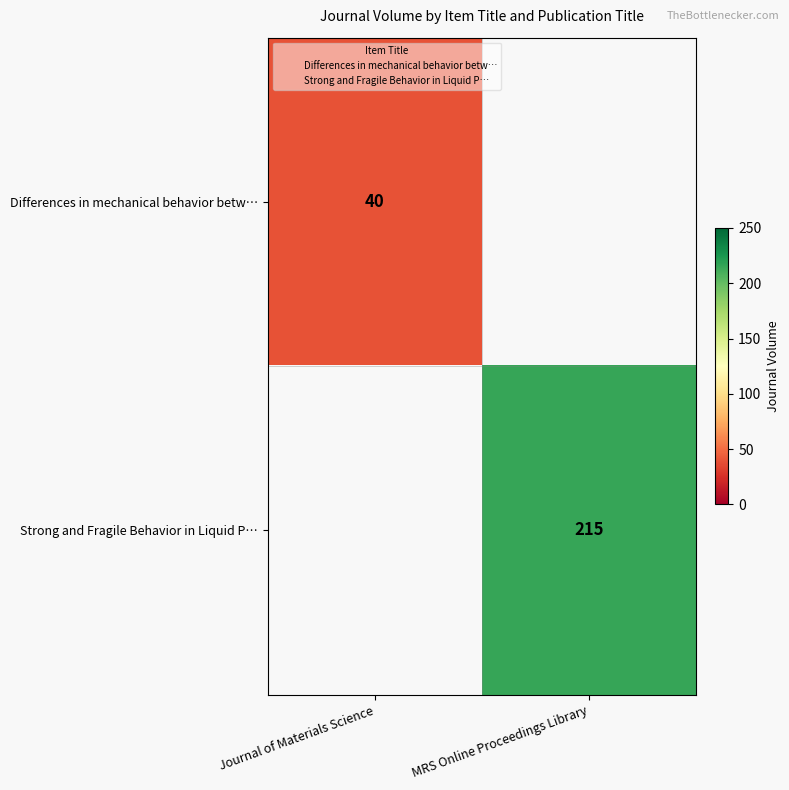

The value of Strong and Fragile Behavior in Liquid P… at MRS Online Proceedings Library is 138. True or false?

False